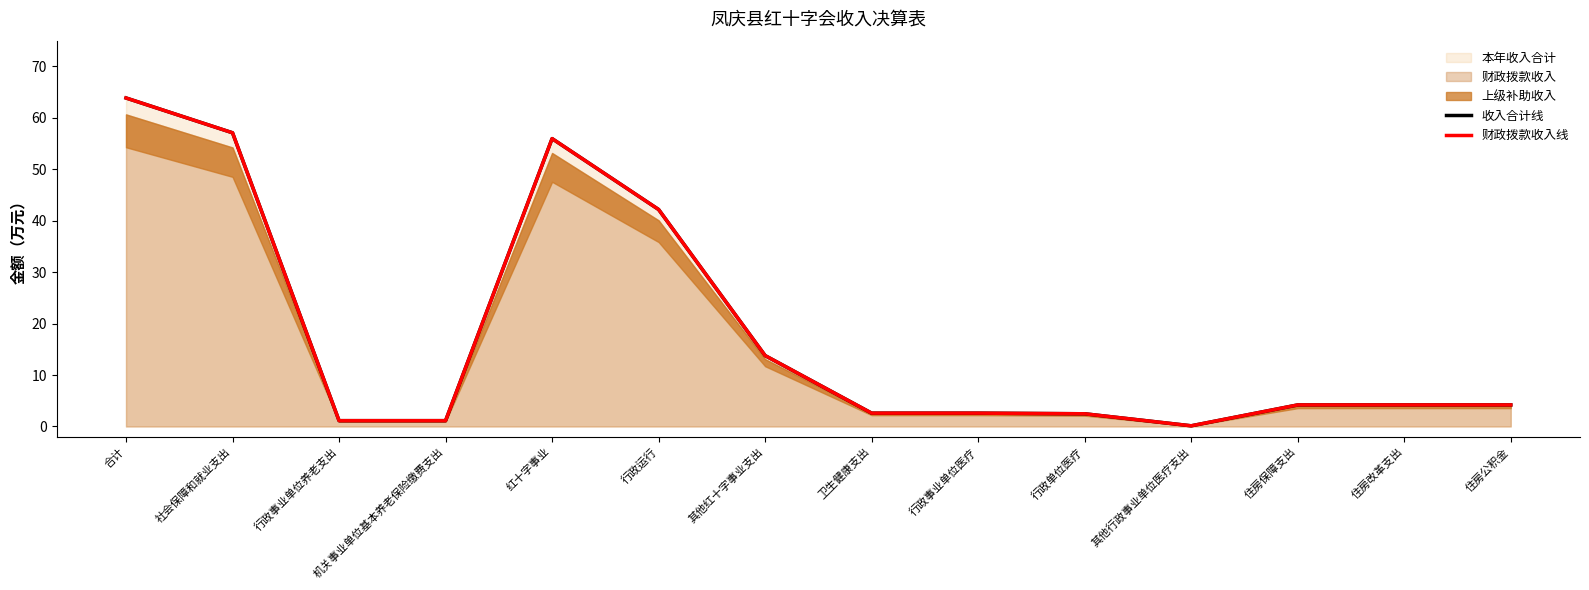

What is the value of the 财政拨款收入线 point at the 12th from the left?

4.2